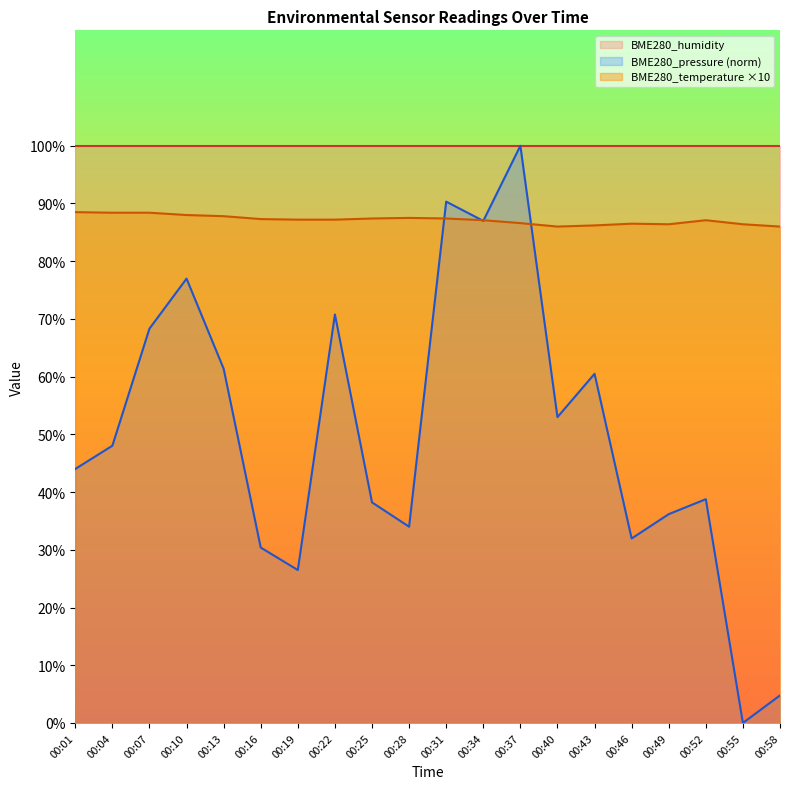

Between 00:49 and 00:55, which is larger?

00:49